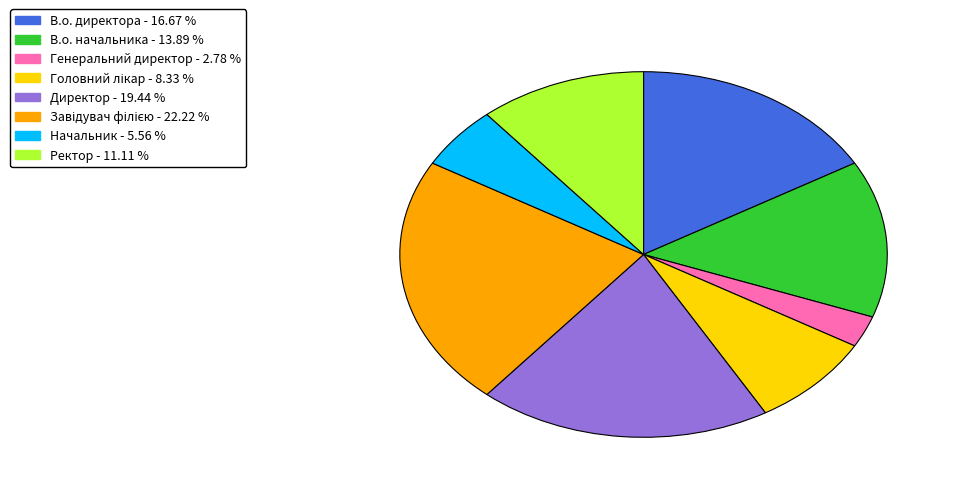

Does any single category account for the majority?

No